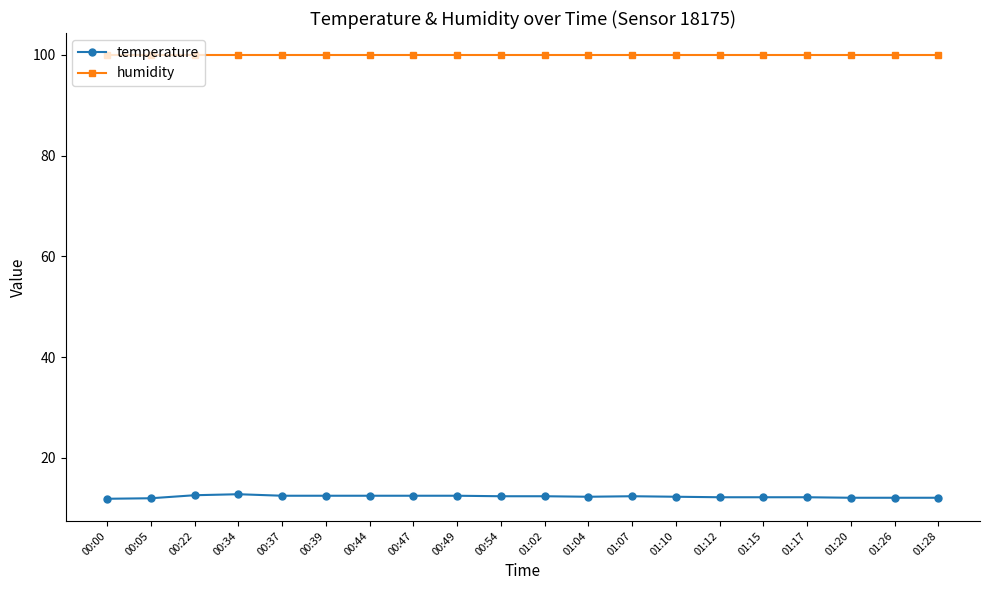

Which series has the widest spread of values?

temperature